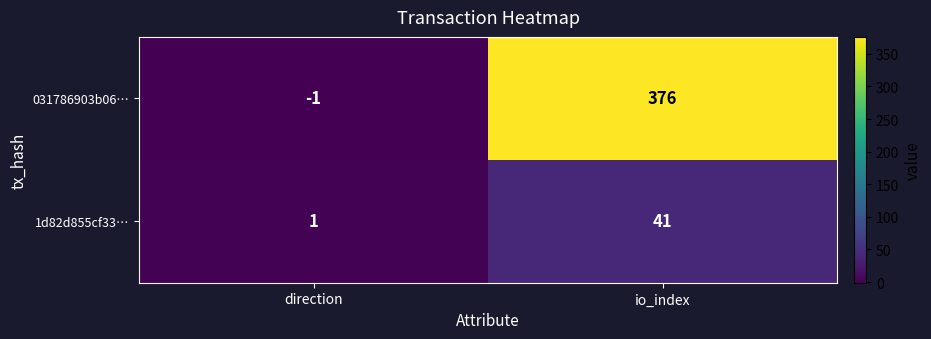

List the series in order of their peak value, highest first.

031786903b06…, 1d82d855cf33…